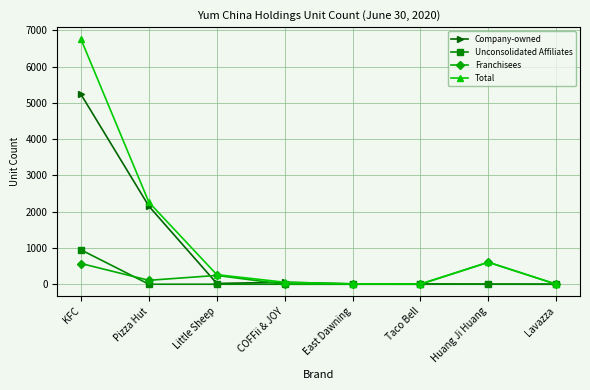

List the series in order of their peak value, lowest first.

Franchisees, Unconsolidated Affiliates, Company-owned, Total